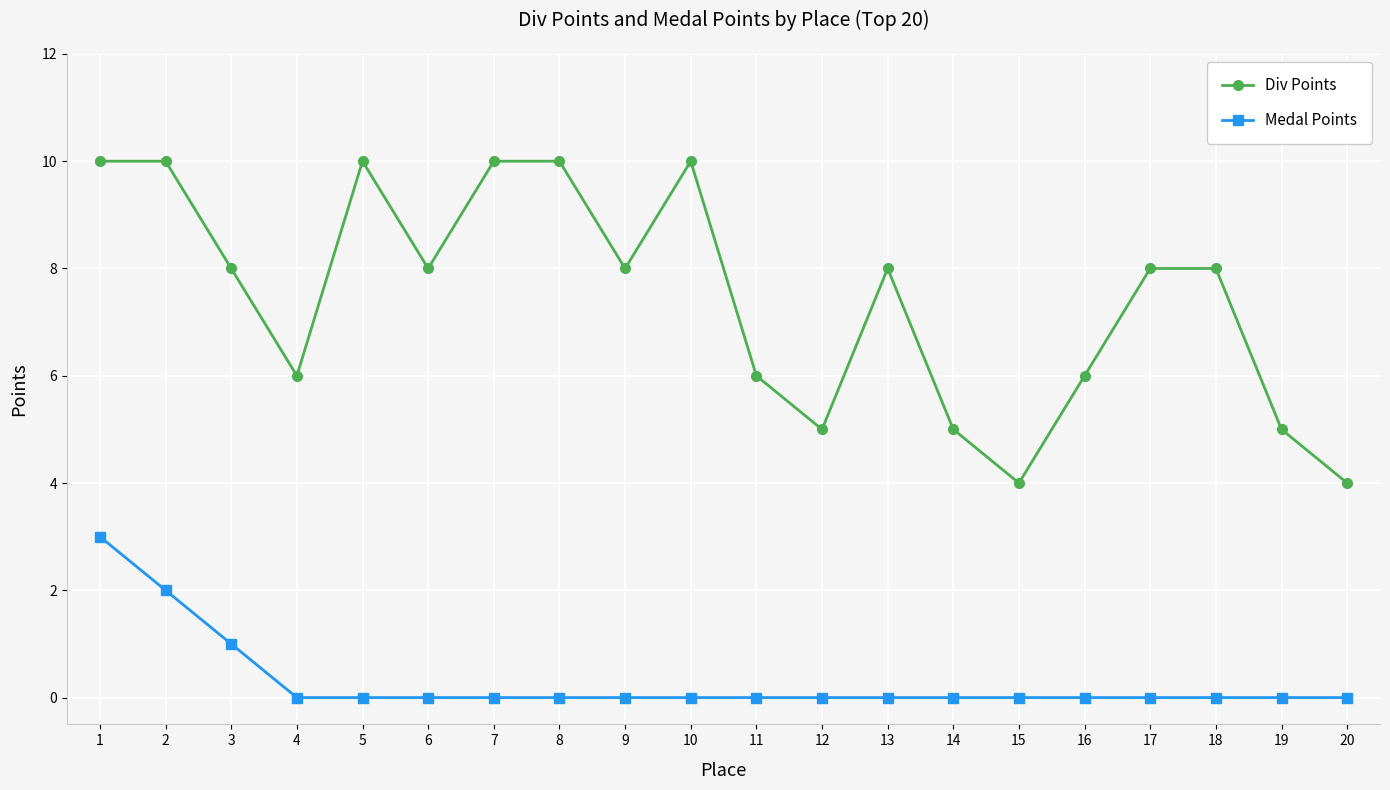

True or false: Div Points and Medal Points cross at least once.

False